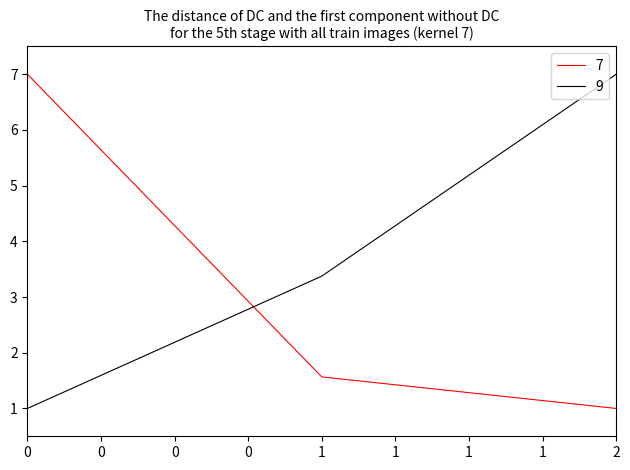

Does the chart display data point markers on the line(s)?

No